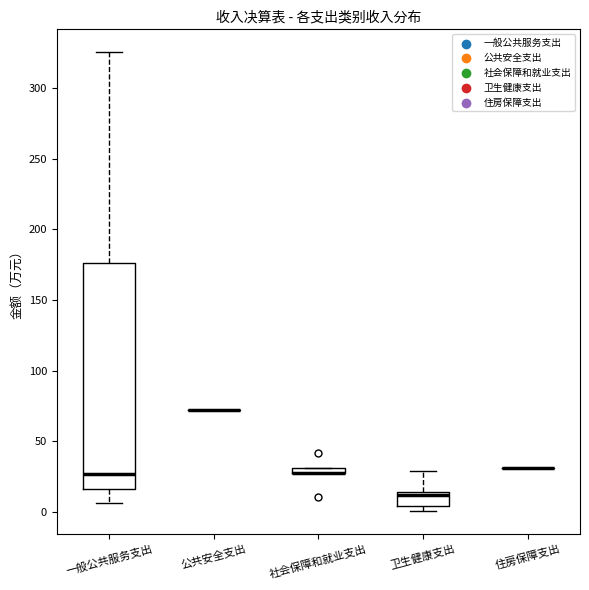

Comparing the boxes themselves (not the whiskers), which one is the tallest?

一般公共服务支出